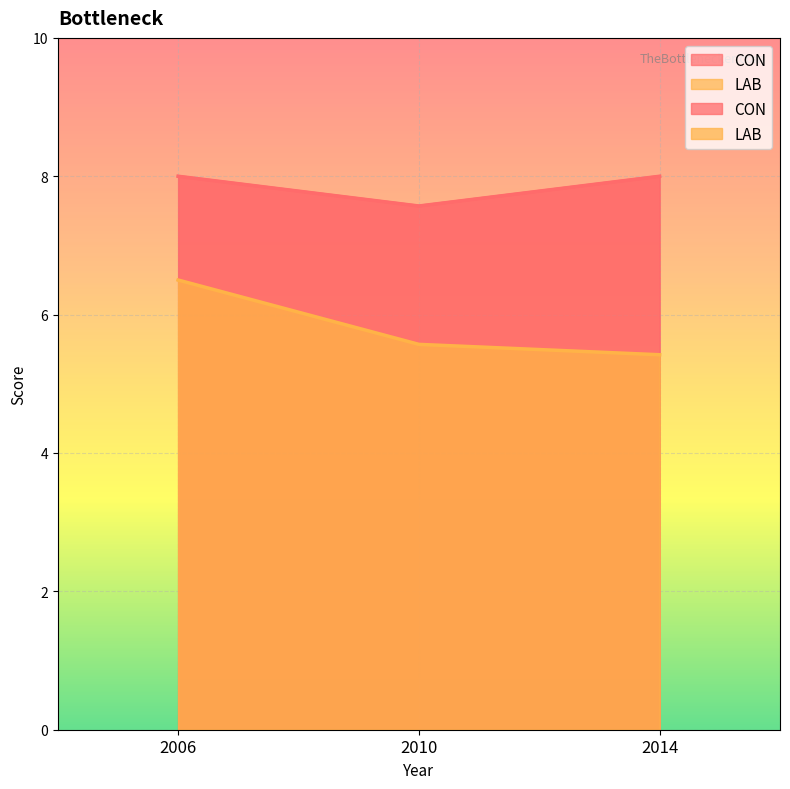

What is the difference between the highest and lowest values at 2014?

2.6